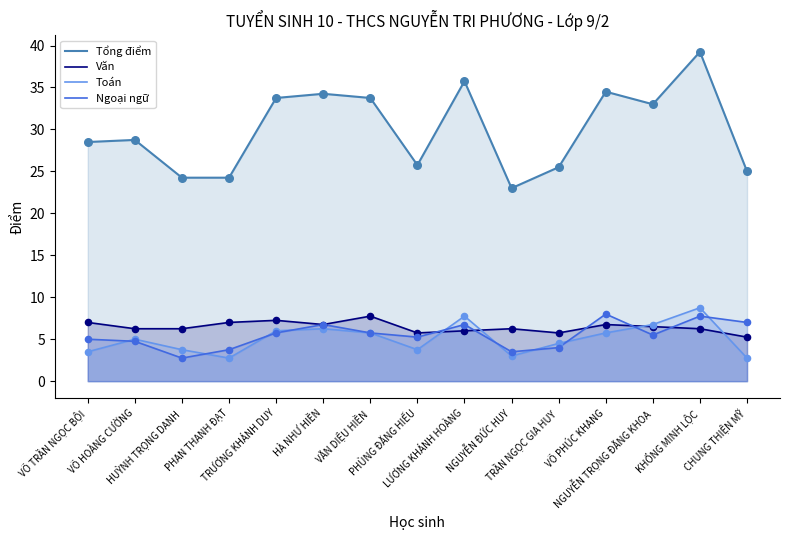

What is the total value across all series at CHUNG THIỆN MỸ?

40.0